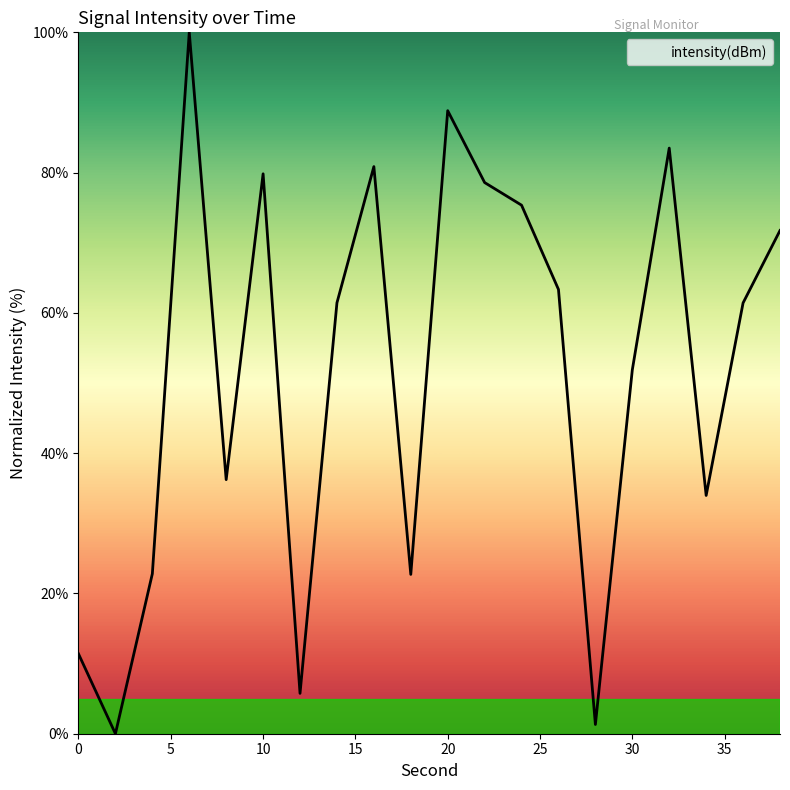

What is the maximum value shown in the chart?

100.0